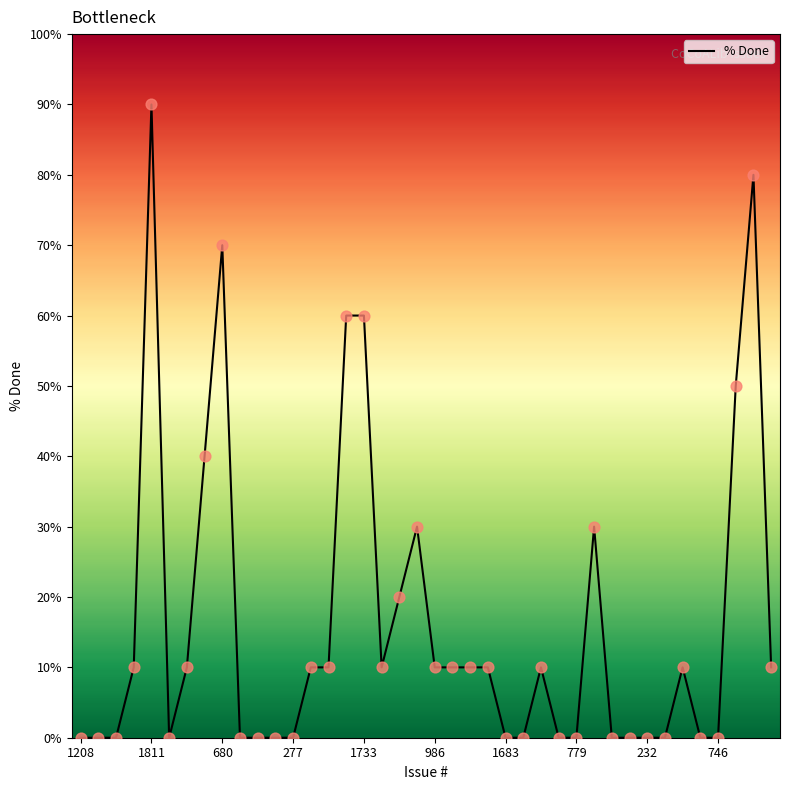

What is the maximum value shown in the chart?

90